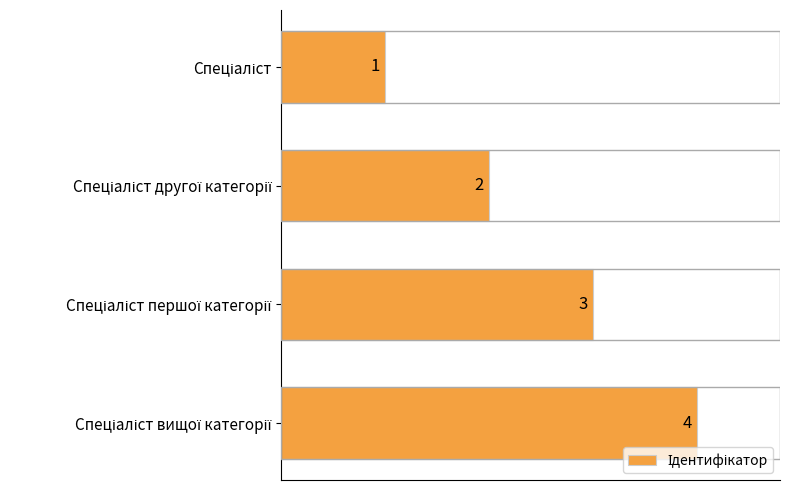

What is the value of the 3rd bar from the top?

3